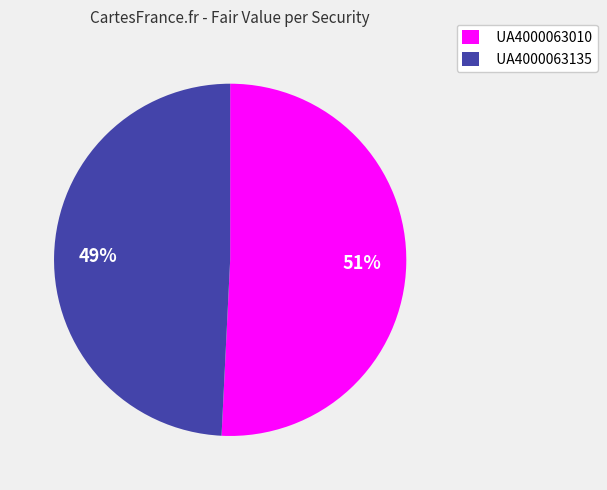

Is the sum of UA4000063010 and UA4000063135 greater than half?

Yes